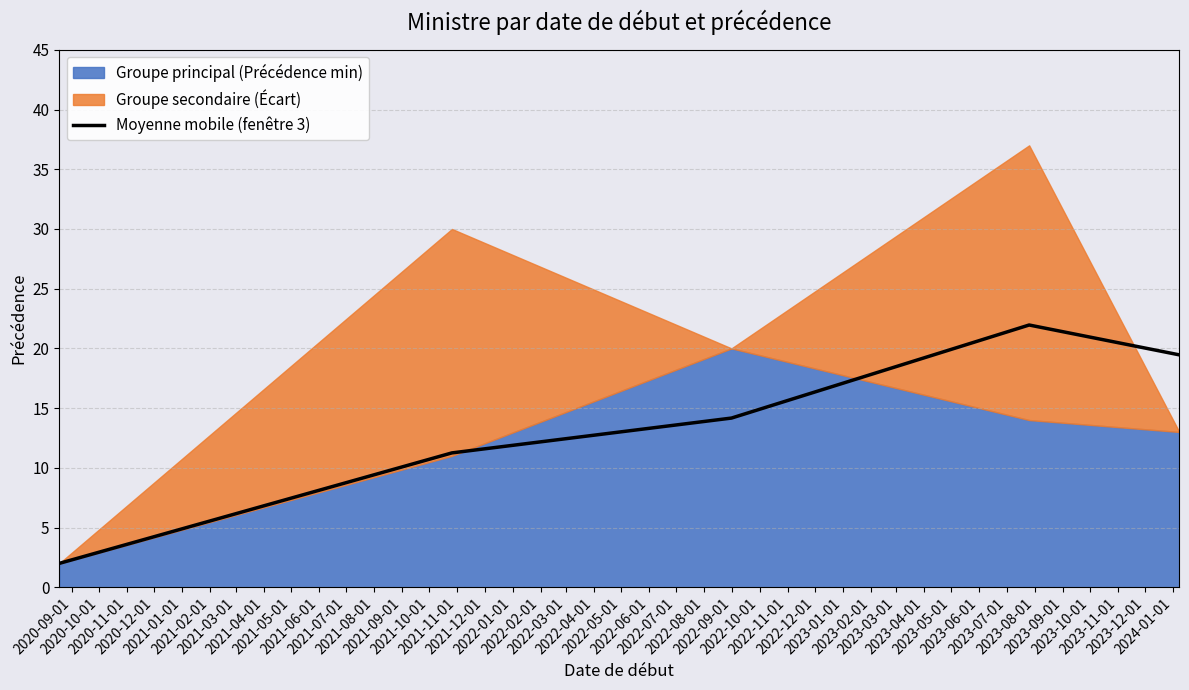

How many points are higher than both their immediate neighbors (excluding endpoints)?

1